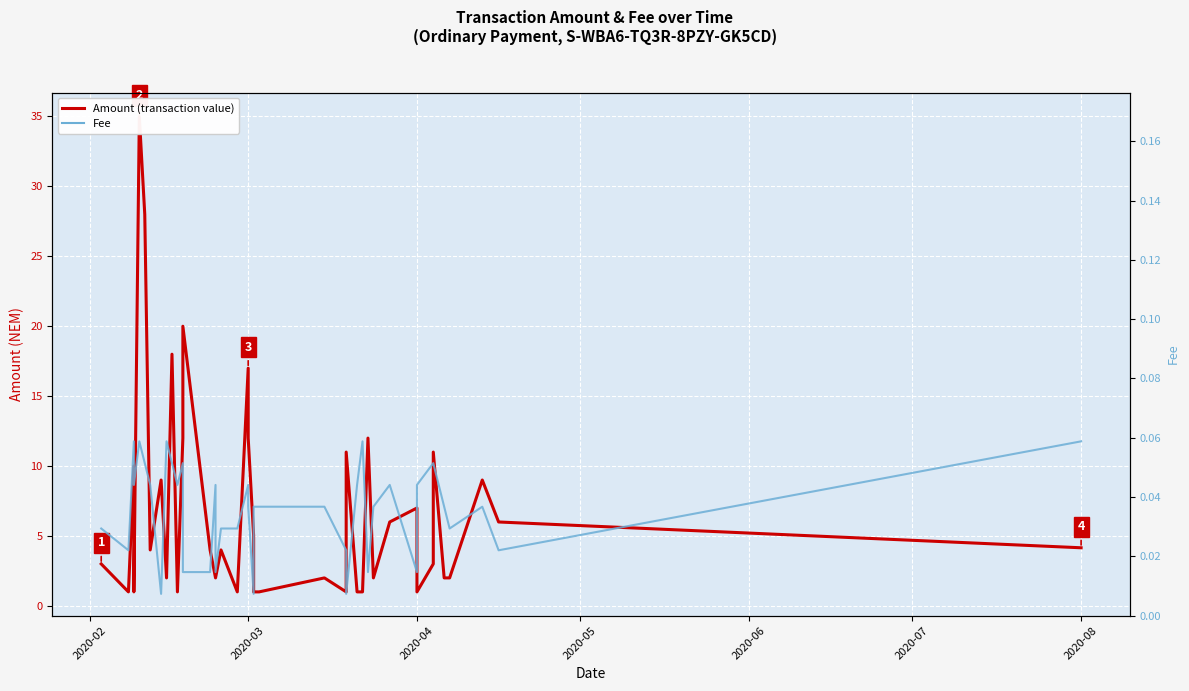

Which series has the largest total across all categories?

Amount (transaction value)